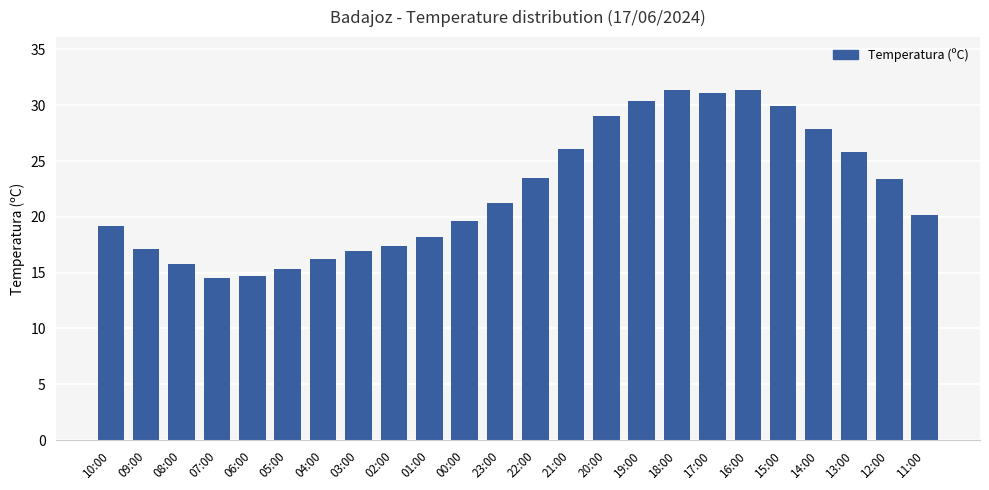

What position from the right is 09:00?

23